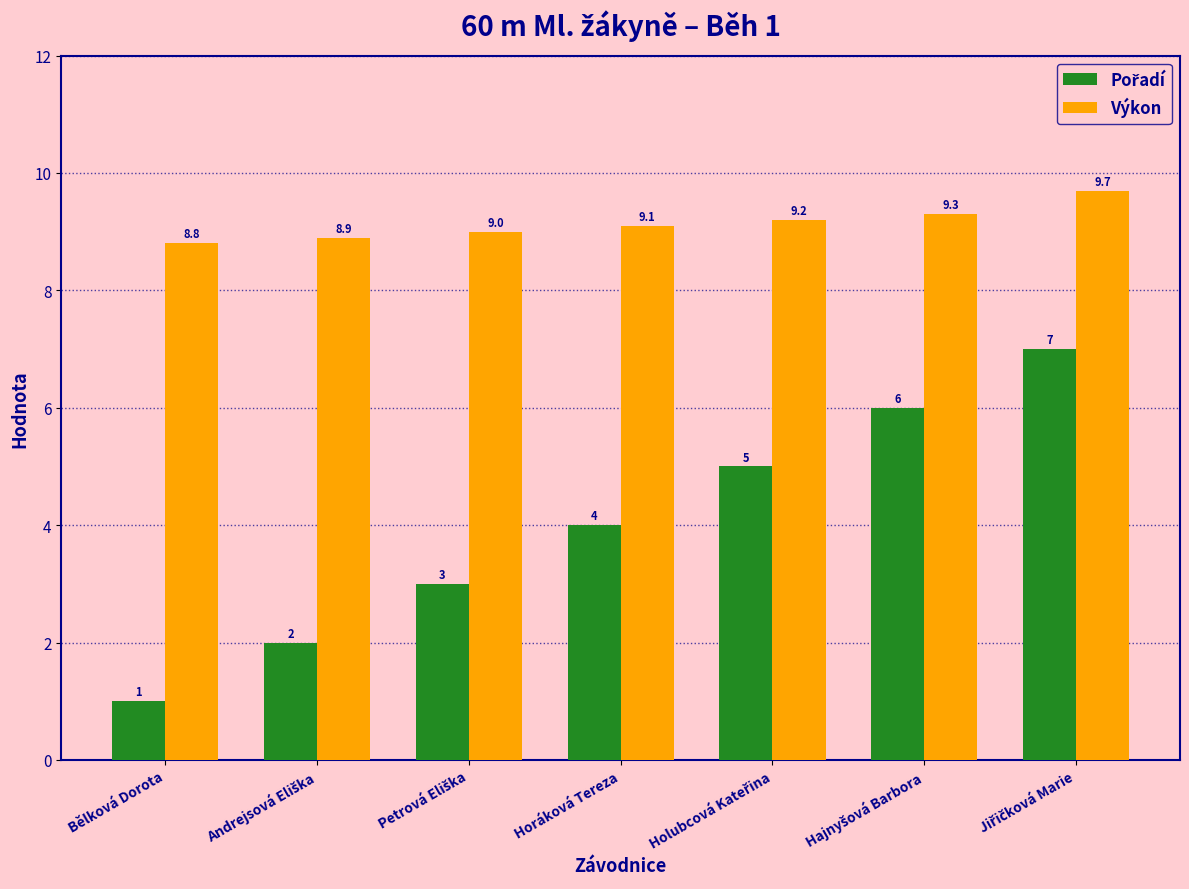

What is the greatest value displayed?

9.7